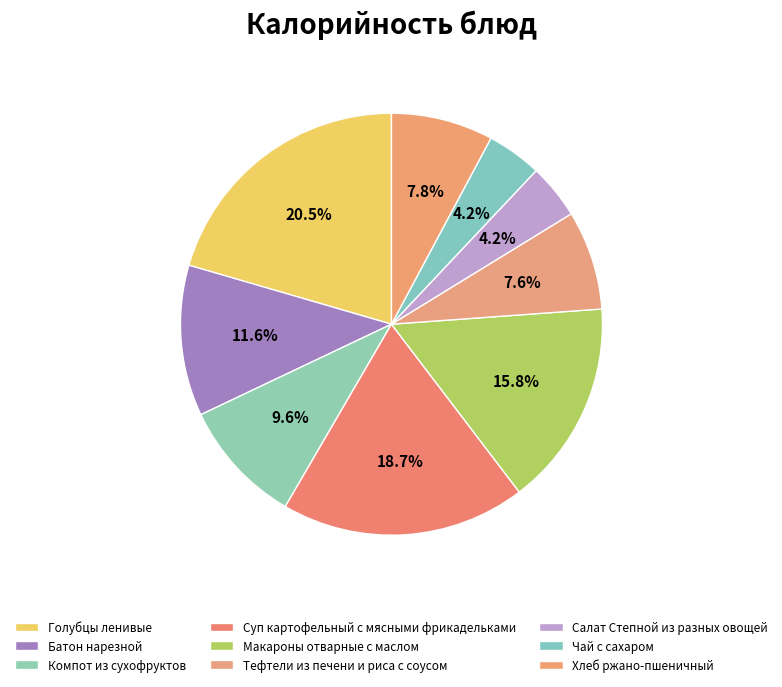

Does Батон нарезной represent more than half of the total?

No